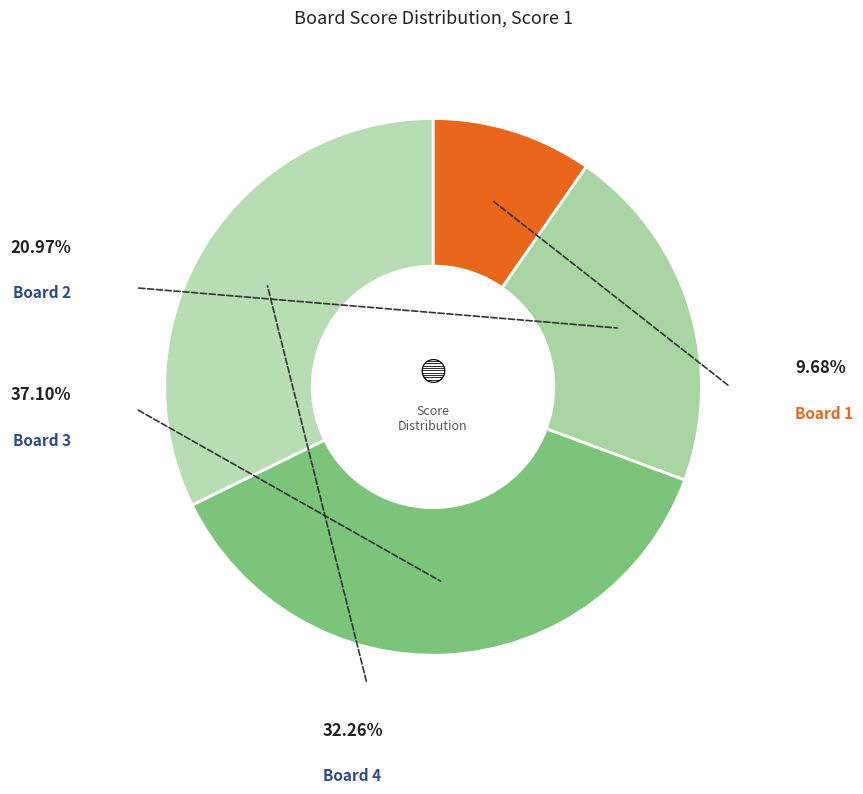

How many slices are in this pie chart?

4